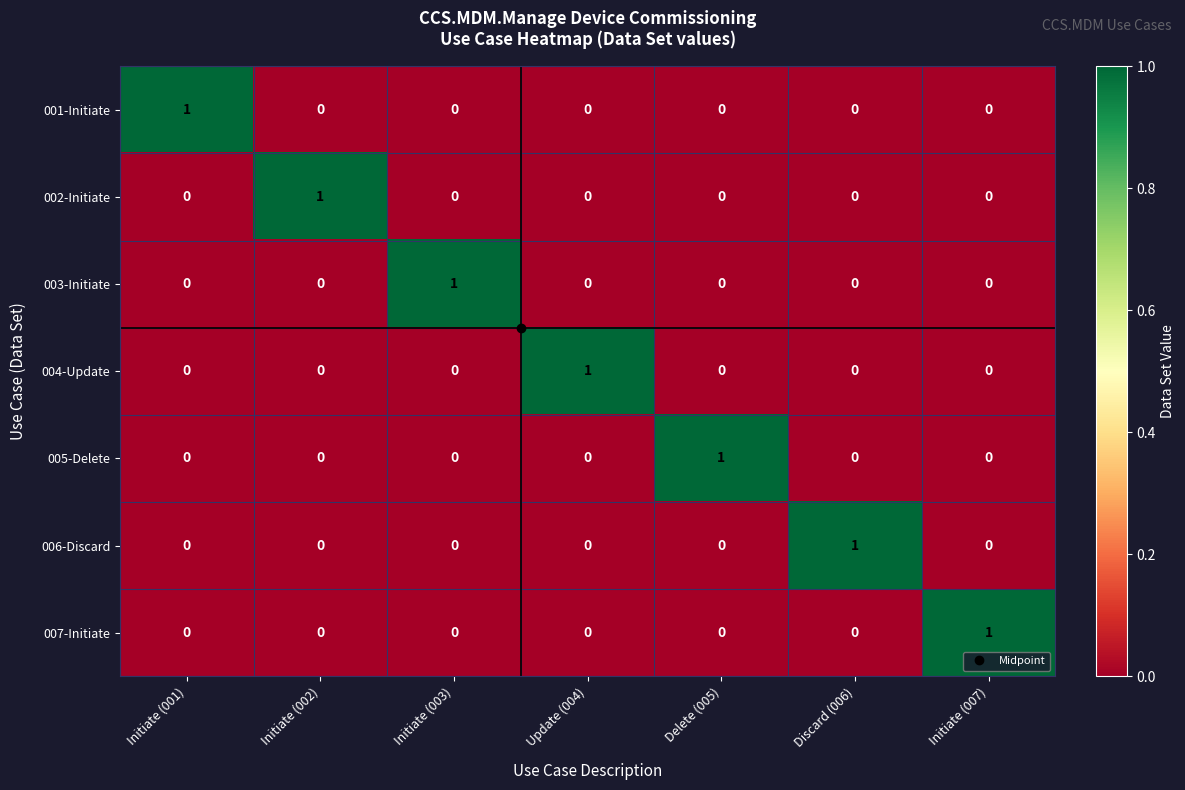

How many distinct data groups are displayed?

7